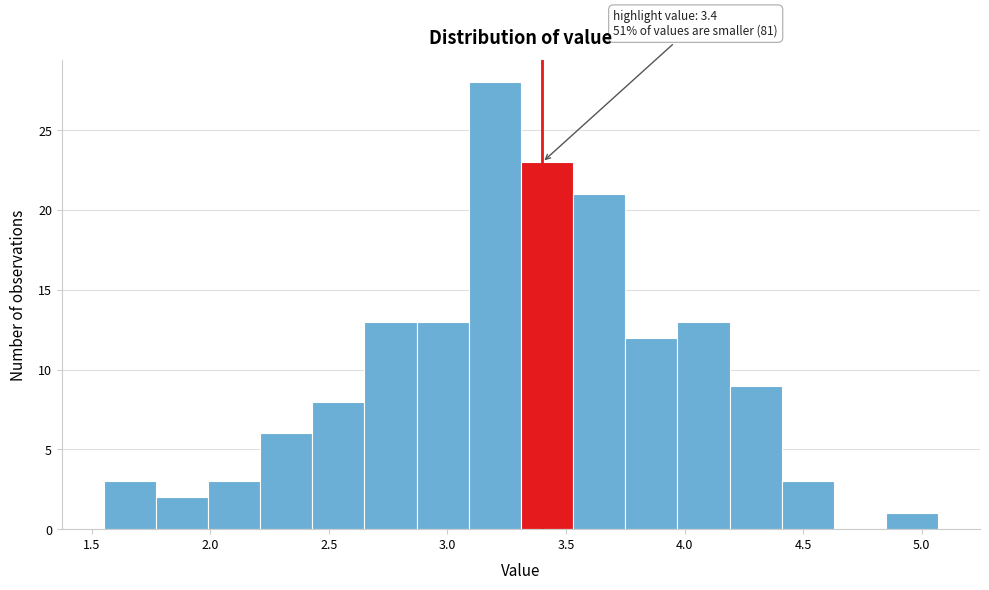

Over which range of the x-axis is the bar tallest?

3.09 to 3.31